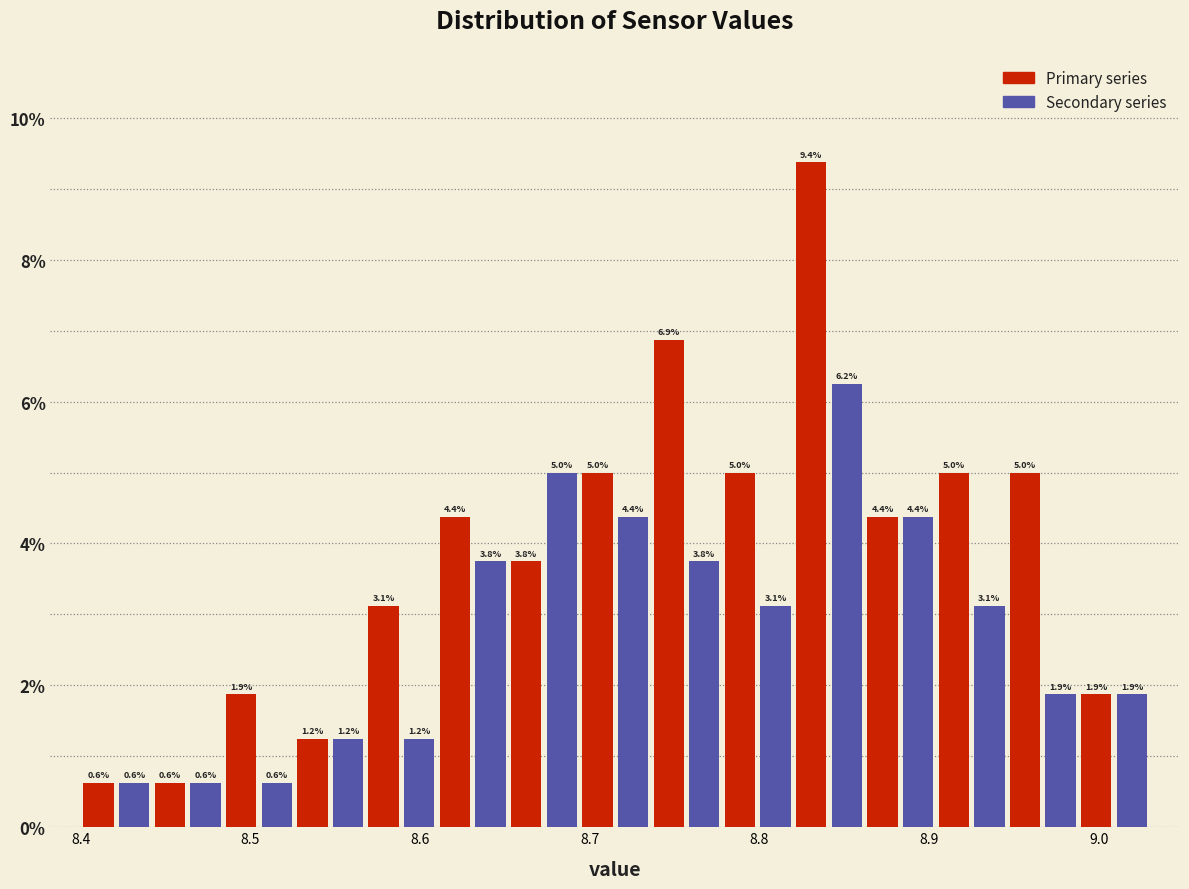

Around what value on the x-axis is the tallest bar? Give the approximate position of its centre, as read against the axis.

8.83